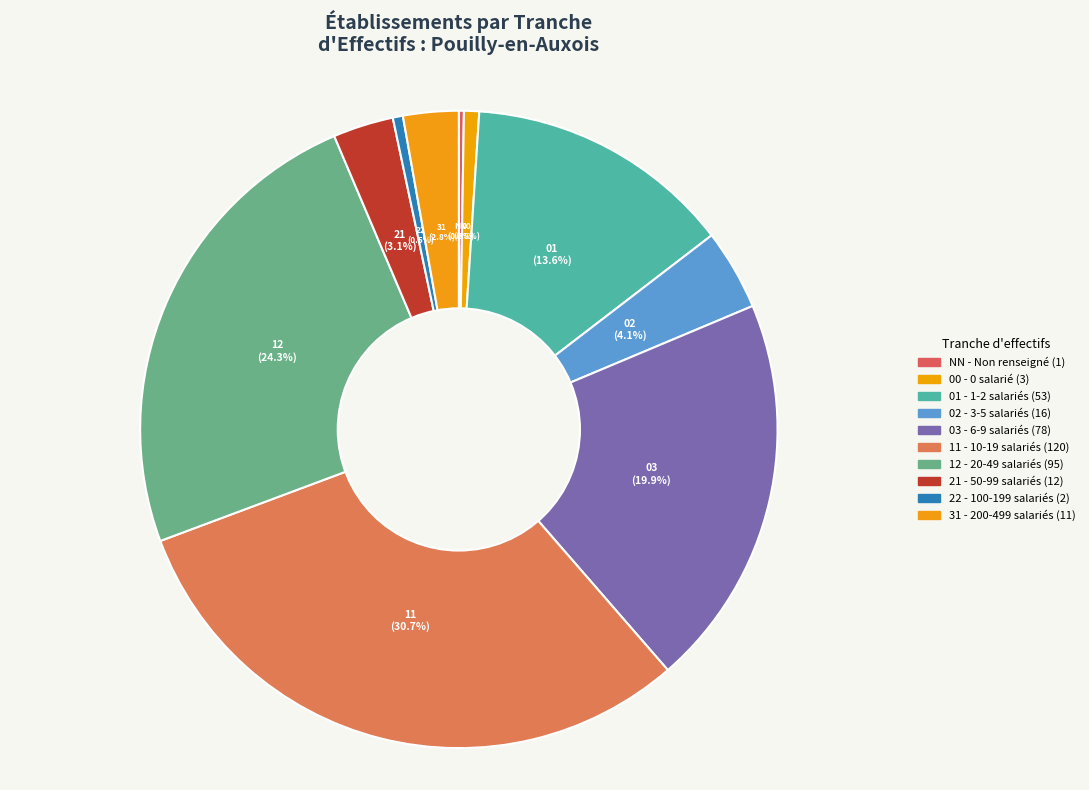

What portion of the pie excludes 01?

86.4%